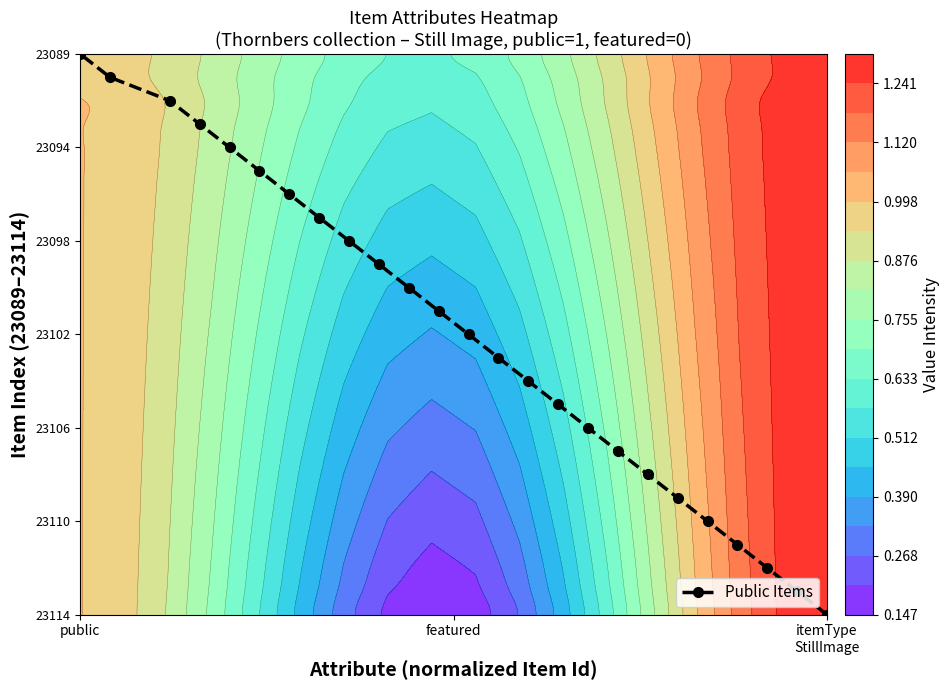

How many series are shown in this chart?

1